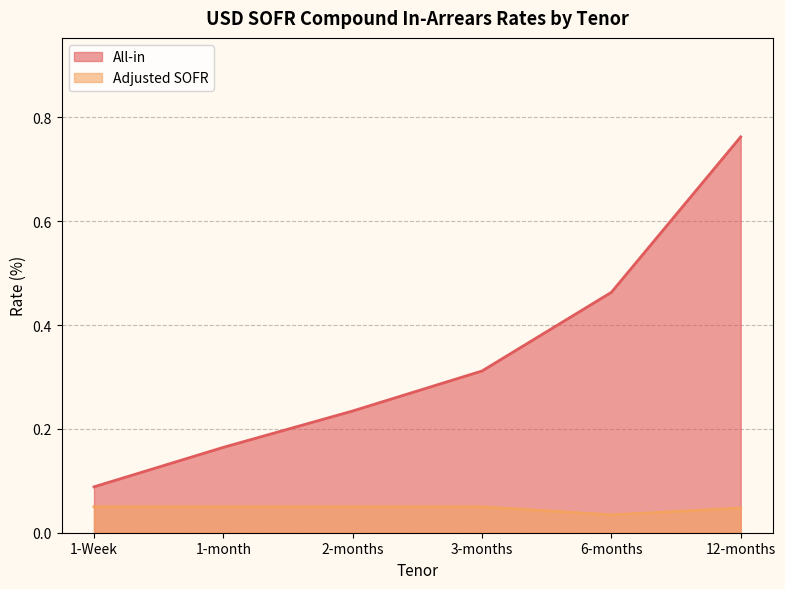

At which label does Adjusted SOFR reach its minimum?

6-months